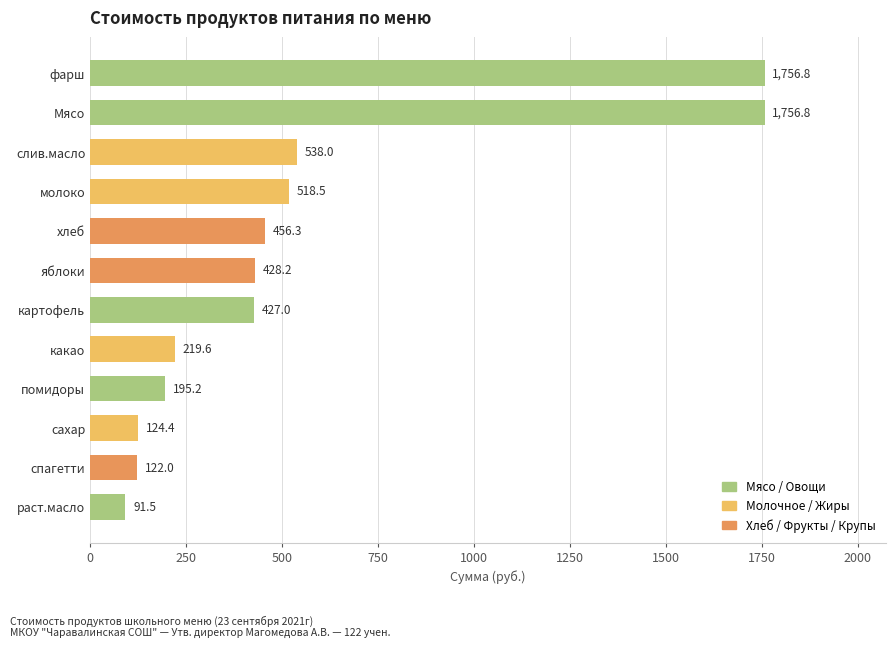

What is the difference between the values at сахар and слив.масло?

413.6